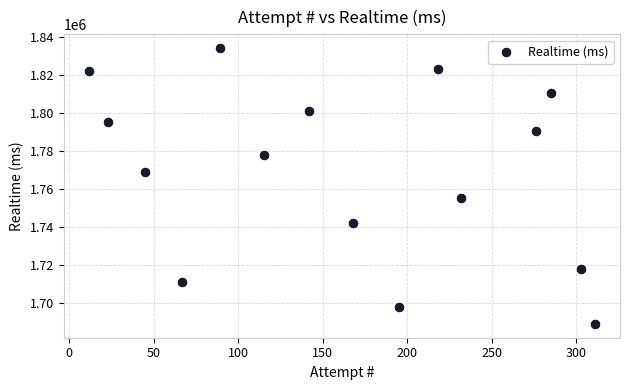

What is the range of X values (max minus min)?

299